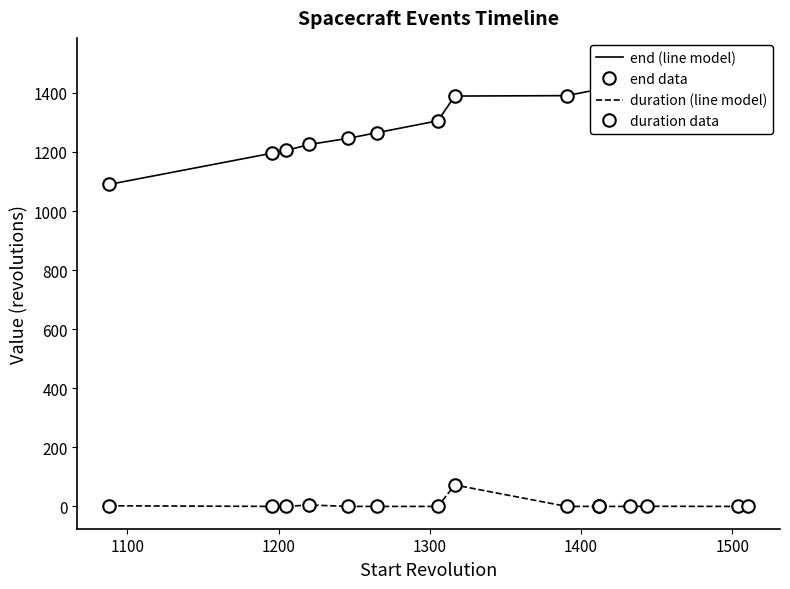

At how many categories does at least one series exceed 1402?

6